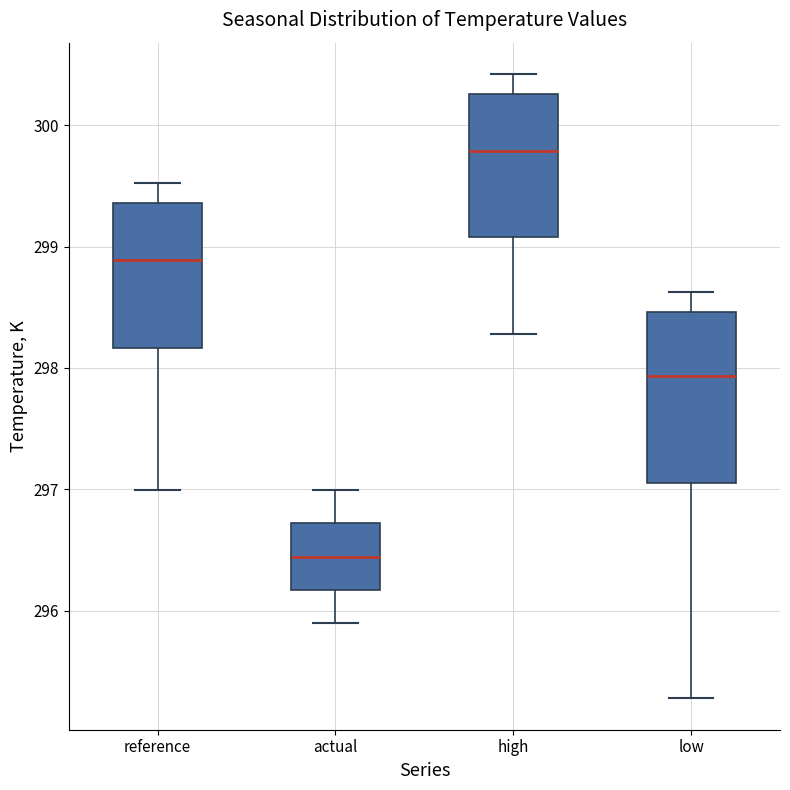

Reading left to right, read every box against the y-axis: the position of its median line, the range the box covers, and the ends of its whiskers. The values are not printed on the chart, so give them approximately, as read against the axis.

reference: median 298.9, box 298.2 to 299.4, whiskers 297.0 to 299.5
actual: median 296.4, box 296.2 to 296.7, whiskers 295.9 to 297.0
high: median 299.8, box 299.1 to 300.3, whiskers 298.3 to 300.4
low: median 297.9, box 297.1 to 298.5, whiskers 295.3 to 298.6